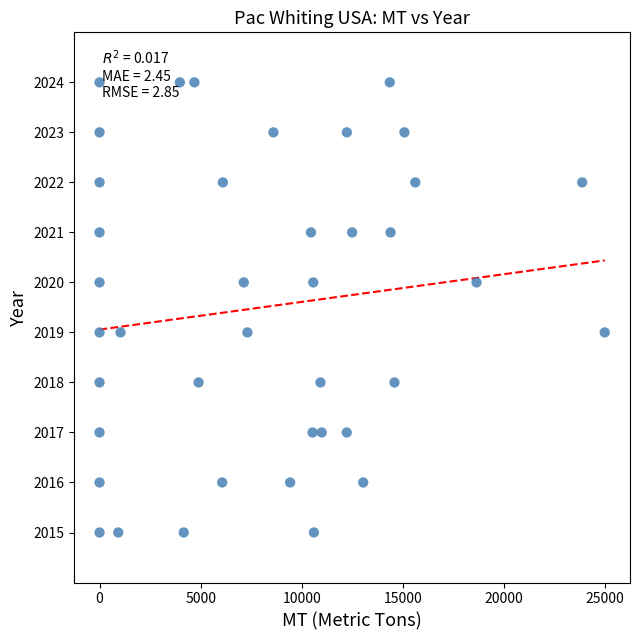

What is the range of Y values (max minus min)?

9